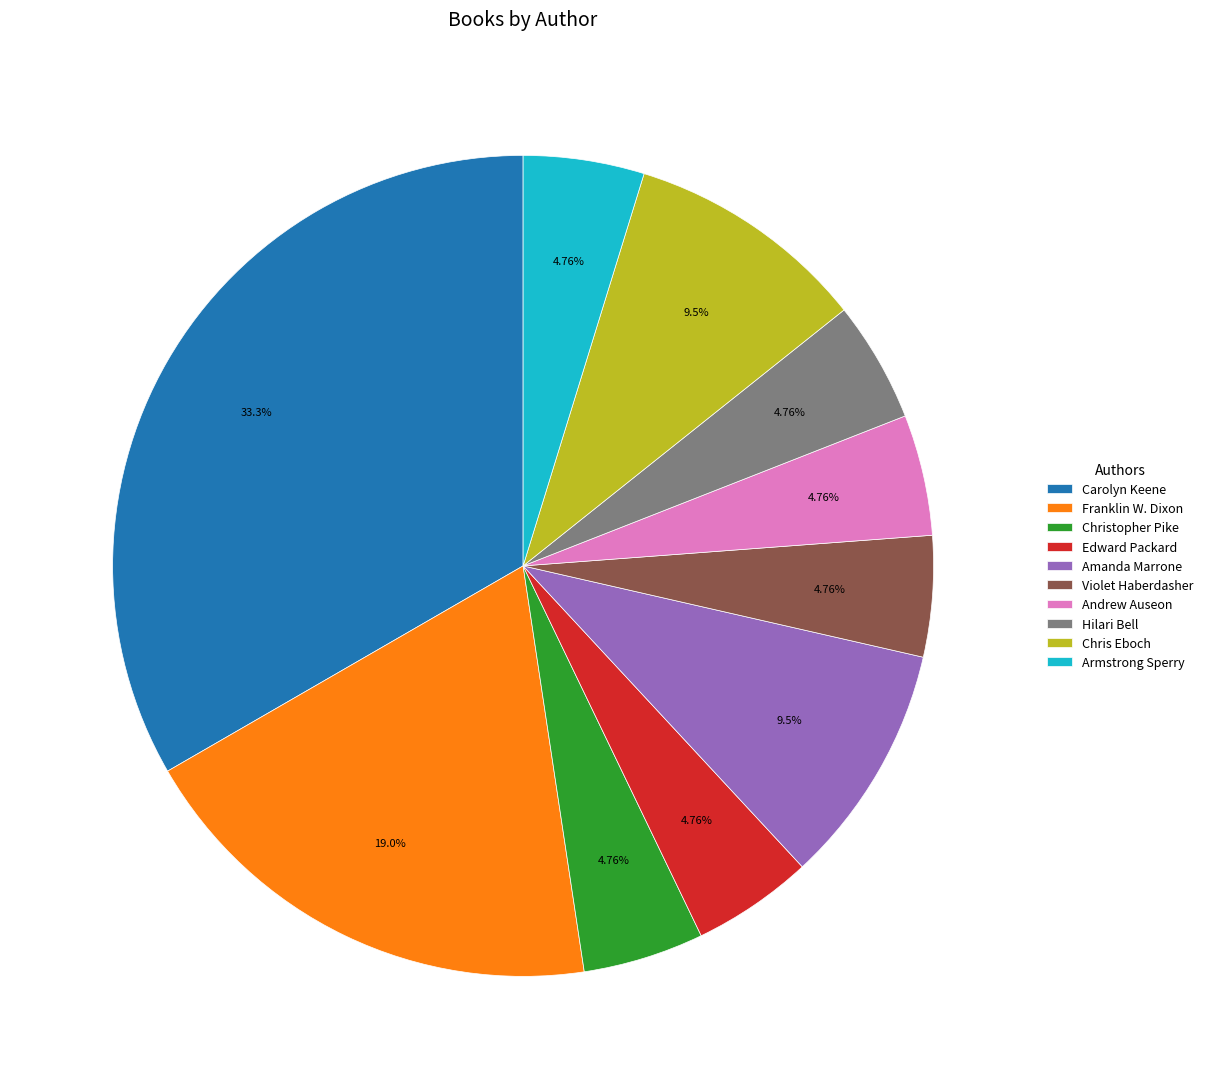

The Amanda Marrone slice represents 2% of the pie. True or false?

False